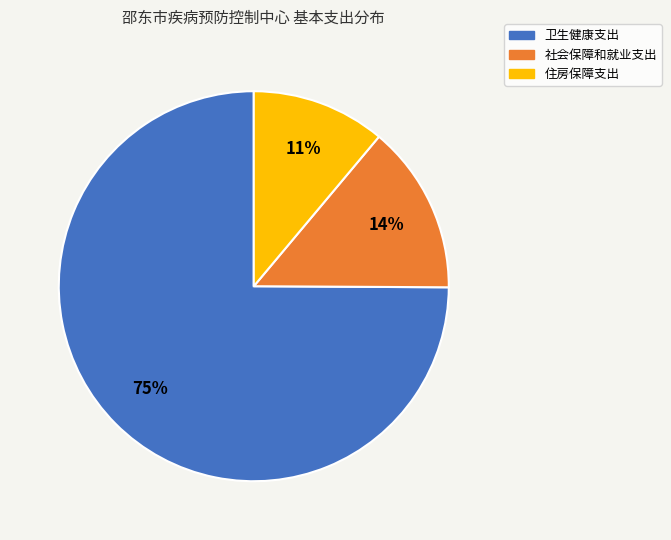

Count the number of slices in the pie.

3